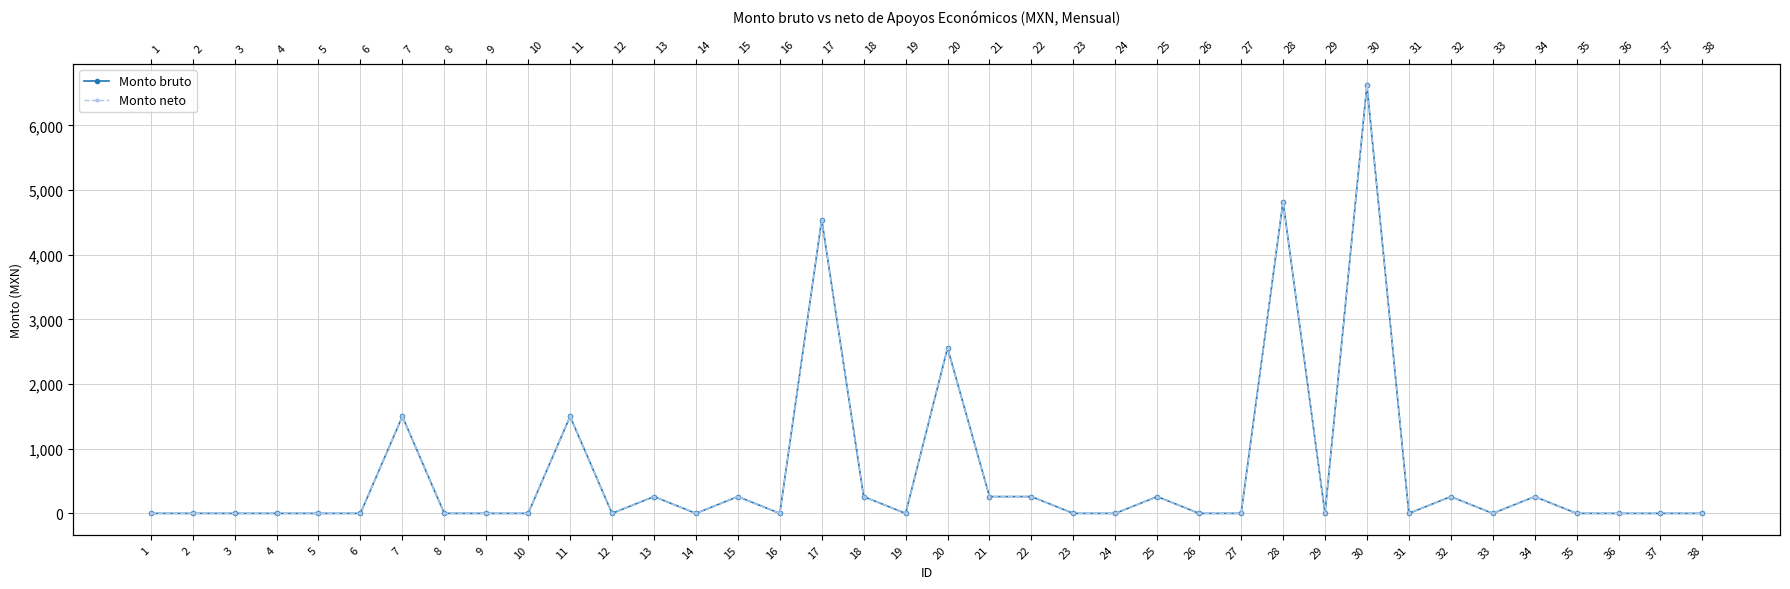

Reading right to left, what are all the values shown in this chart?

Monto bruto: 0.0	0.0	0.0	0.0	260.0	0.0	260.0	0.0	6622.0	0.0	4821.9	0.0	0.0	260.0	0.0	0.0	260.0	260.0	2558.5	0.0	260.0	4543.2	0.0	260.0	0.0	260.0	0.0	1500.0	0.0	0.0	0.0	1500.0	0.0	0.0	0.0	0.0	0.0	0.0
Monto neto: 0.0	0.0	0.0	0.0	260.0	0.0	260.0	0.0	6622.0	0.0	4821.9	0.0	0.0	260.0	0.0	0.0	260.0	260.0	2558.5	0.0	260.0	4543.2	0.0	260.0	0.0	260.0	0.0	1500.0	0.0	0.0	0.0	1500.0	0.0	0.0	0.0	0.0	0.0	0.0